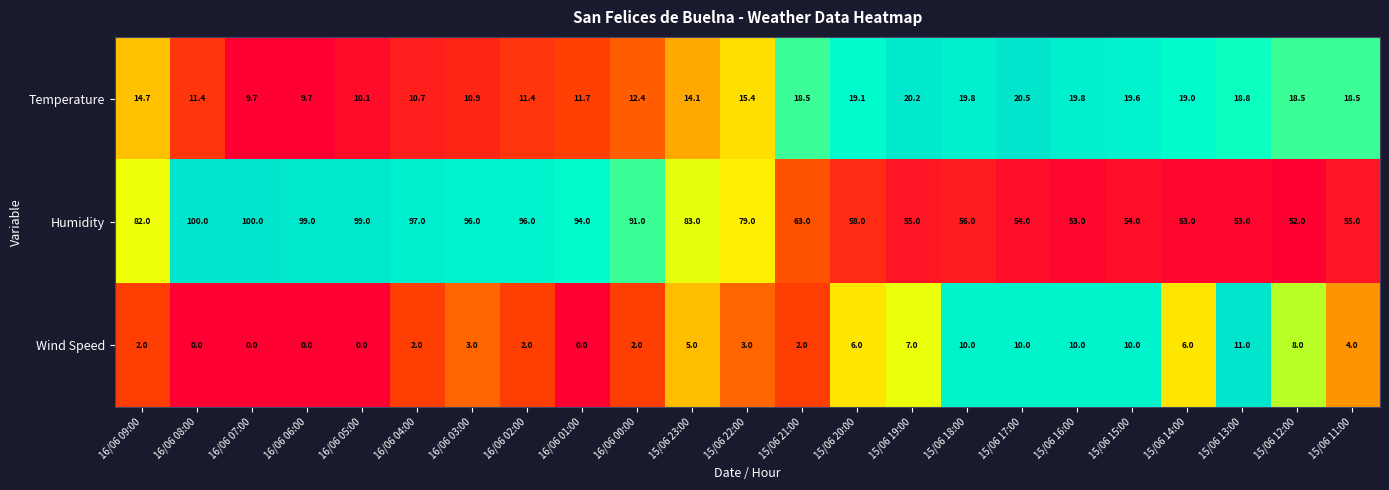

True or false: Temperature has a value of 14.7 at 16/06 09:00.

True